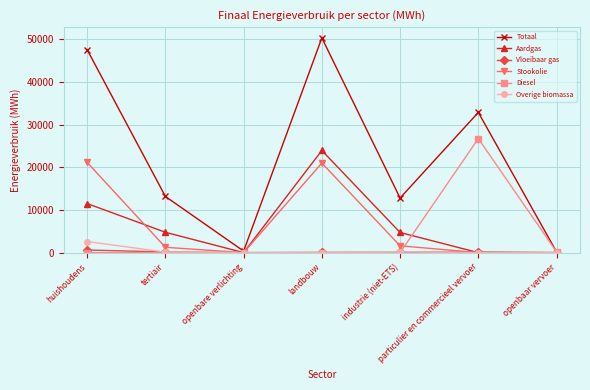

Is the value of Totaal at tertiair greater than the value of Vloeibaar gas at landbouw?

Yes